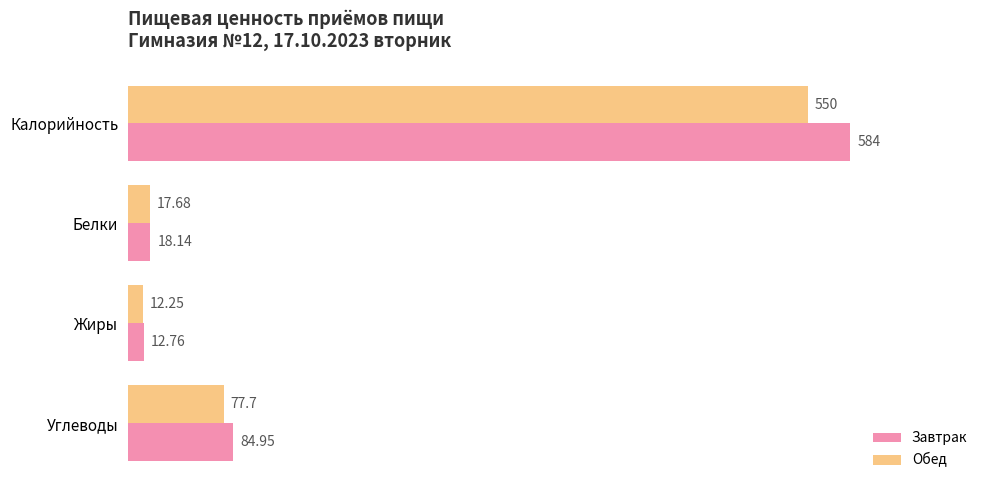

At which label is Обед closest to 281?

Углеводы